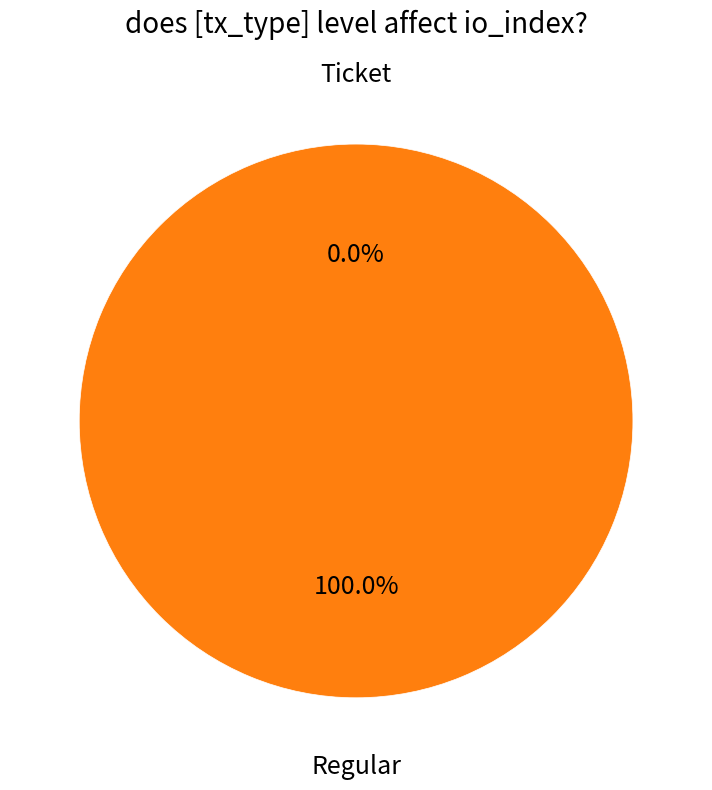

To the nearest percent, what is the difference between the largest and smallest slice percentages?

100%